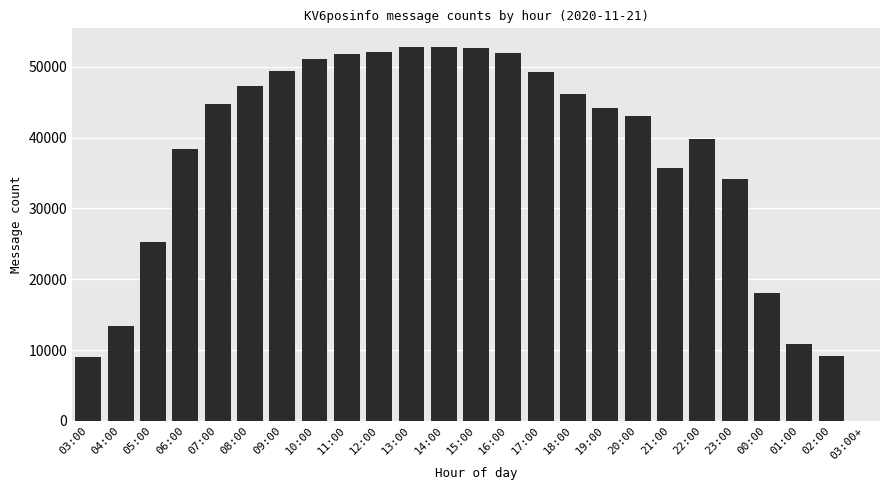

Between 13:00 and 10:00, which is larger?

13:00